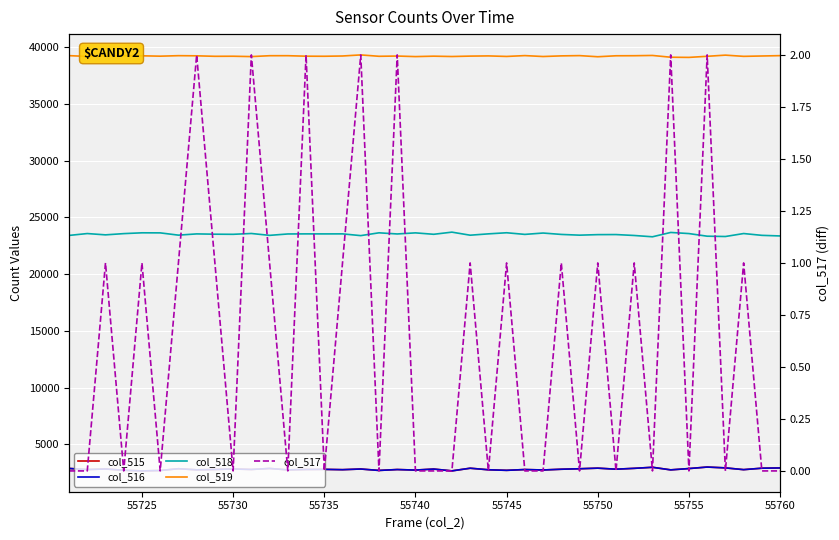

Which series changed the most between 55730 and 9?

col_518